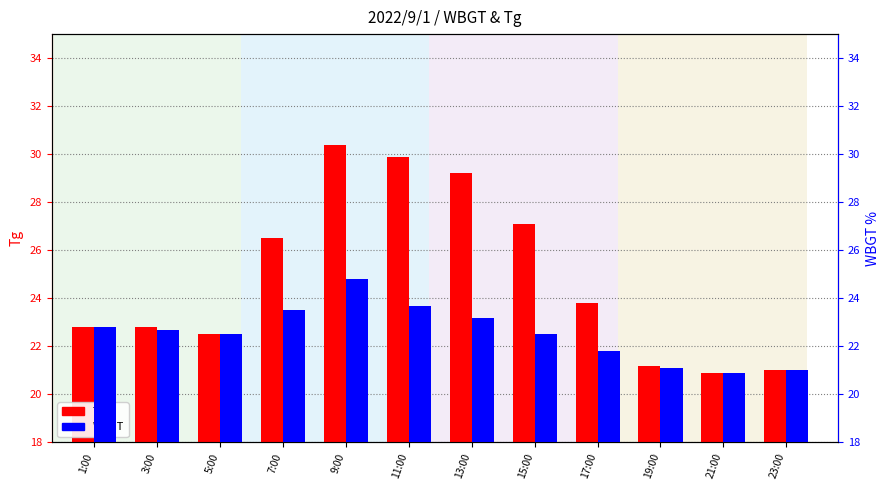

What is the total value across all series at 11:00?

53.6